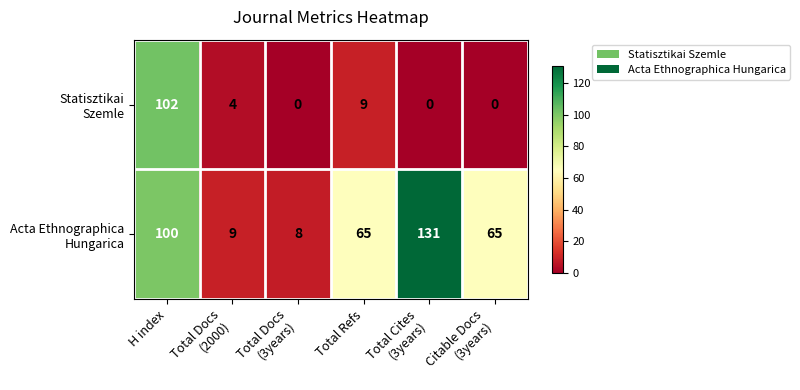

What is the spread (max minus min) of values at Total Docs
(2000)?

5